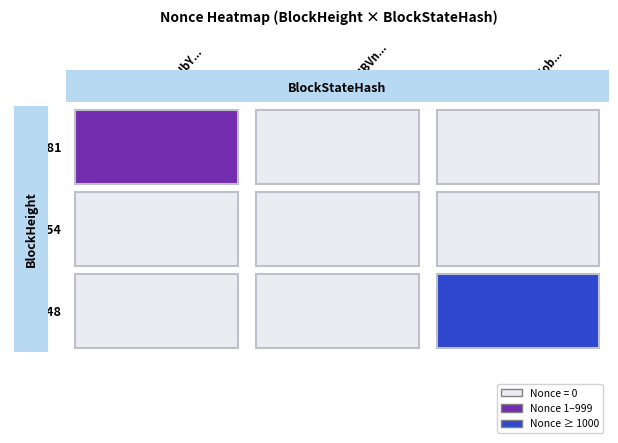

The value of 128681 at 0 is 344. True or false?

False